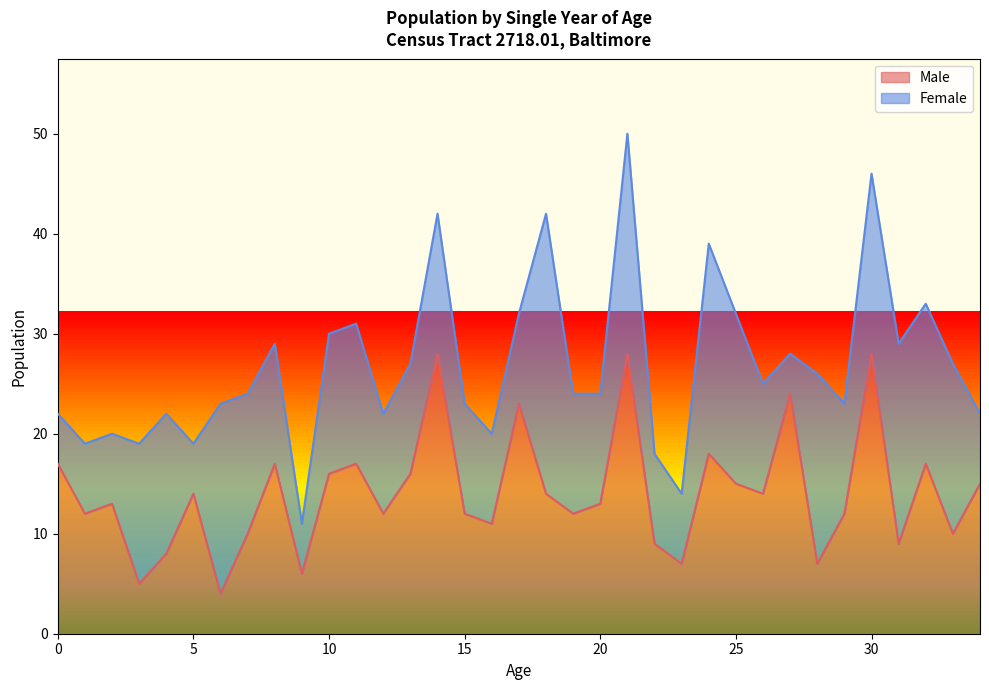

What is the sum of all values?

493